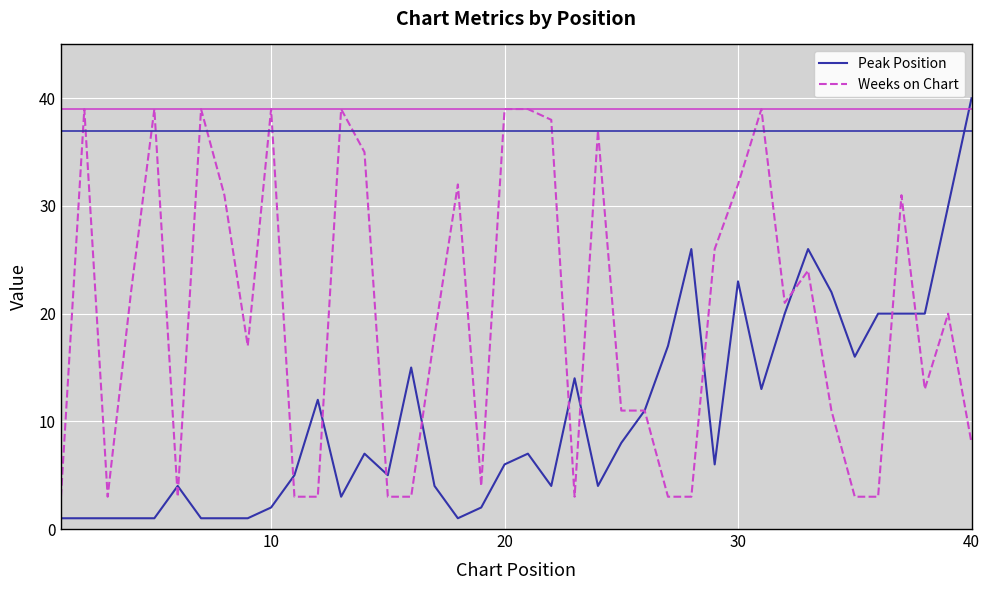

Which series has the largest total across all categories?

Weeks on Chart